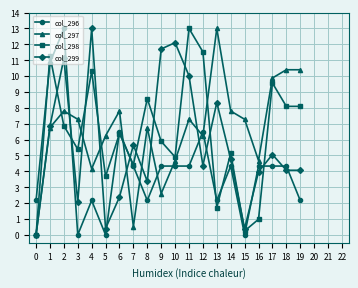

Rank the series at 6 from lowest to highest value.

col_299, col_298, col_296, col_297